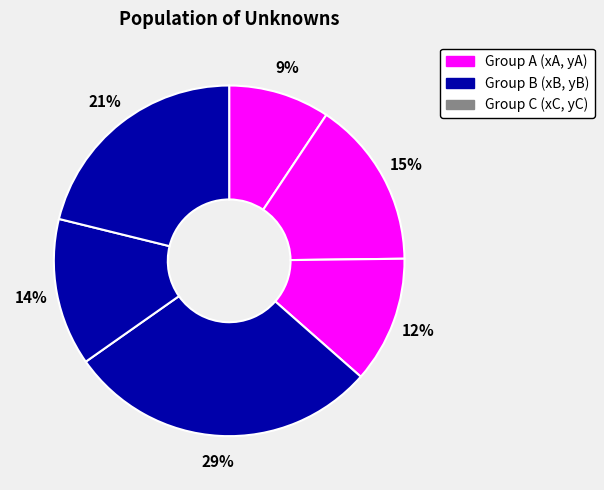

Is there any slice that represents more than half of the pie?

No